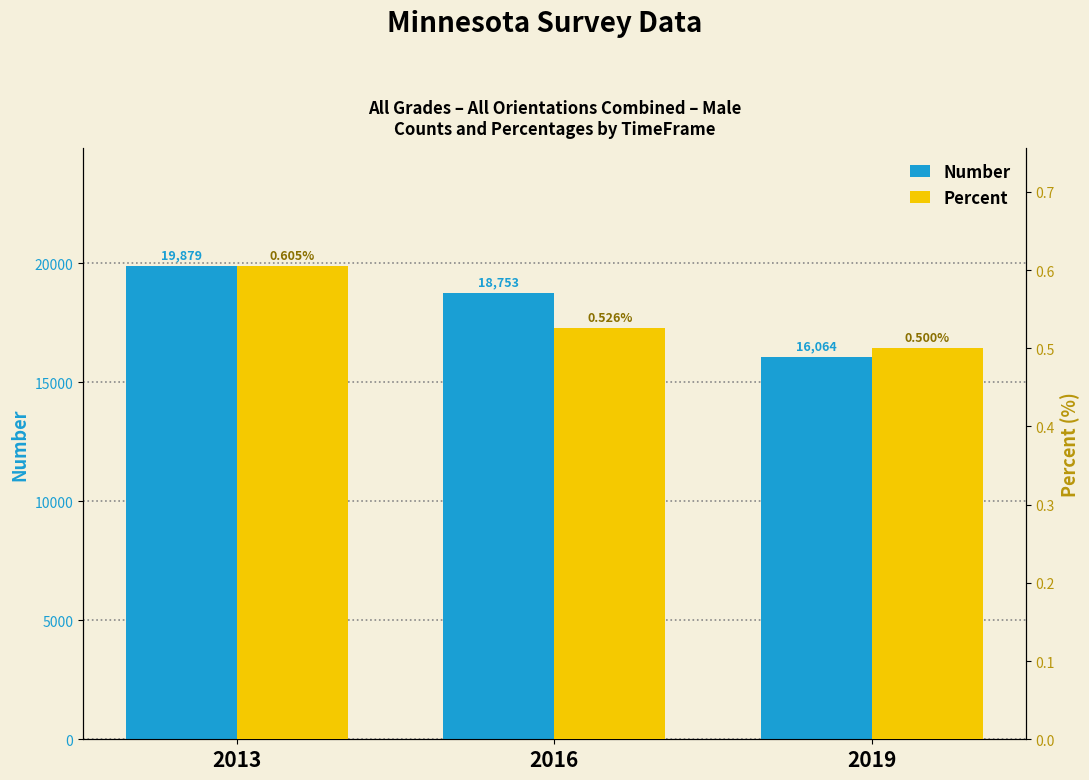

What is the value of the Percent bar at the 2nd from the left?

0.5